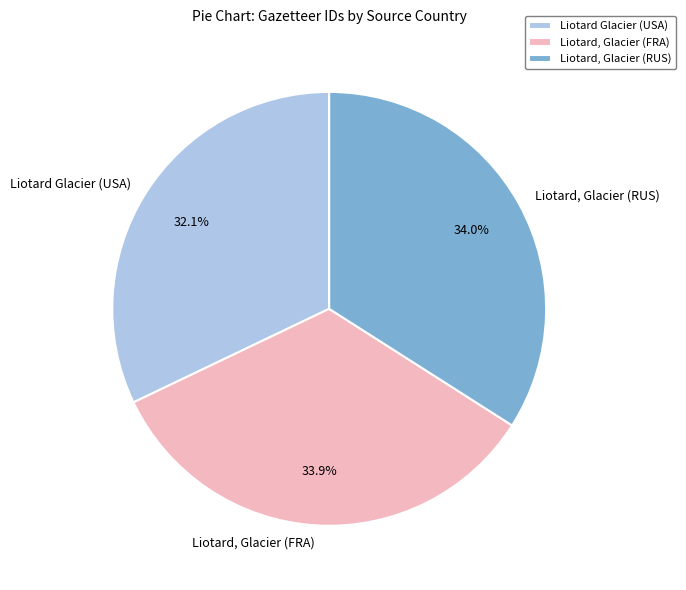

To the nearest percent, what percentage of the pie is Liotard Glacier (USA)?

32%